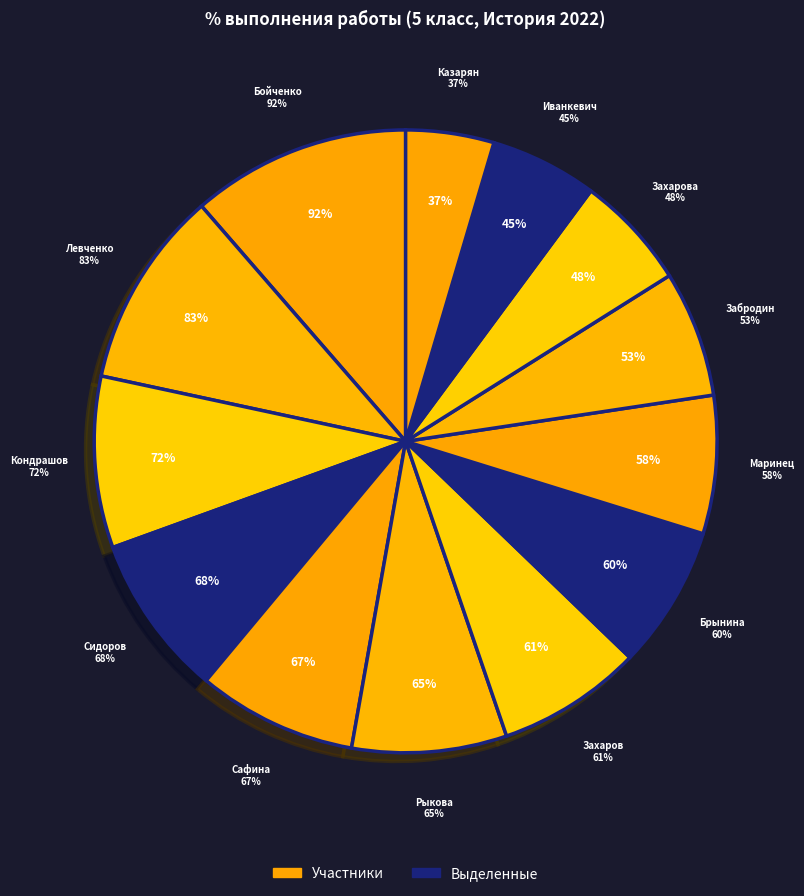

How many slices are in this pie chart?

13